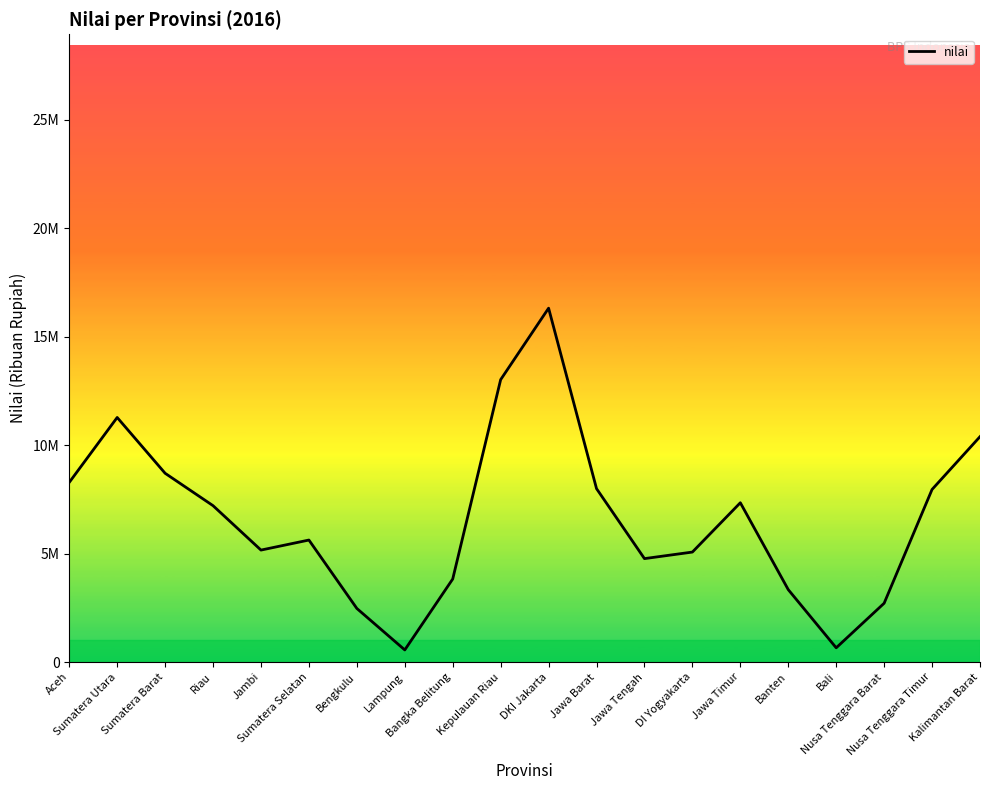

Does the chart have visible grid lines?

No